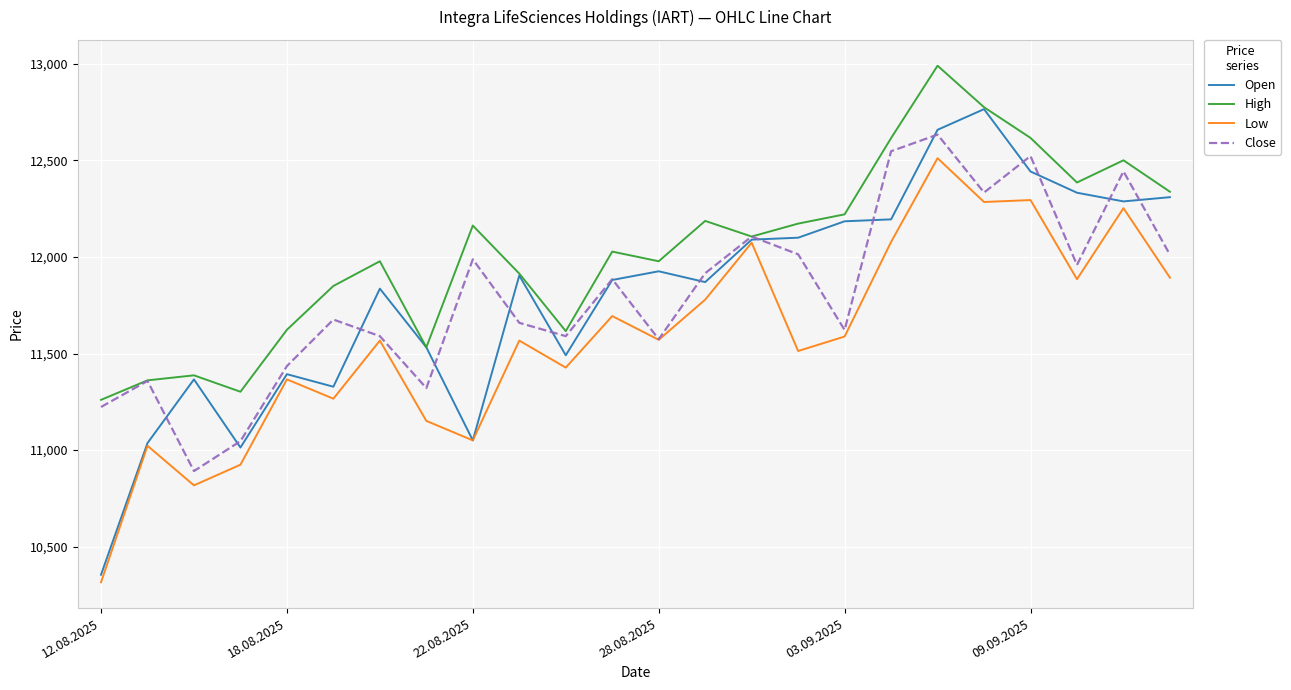

Which series has the largest range (max minus min)?

Open